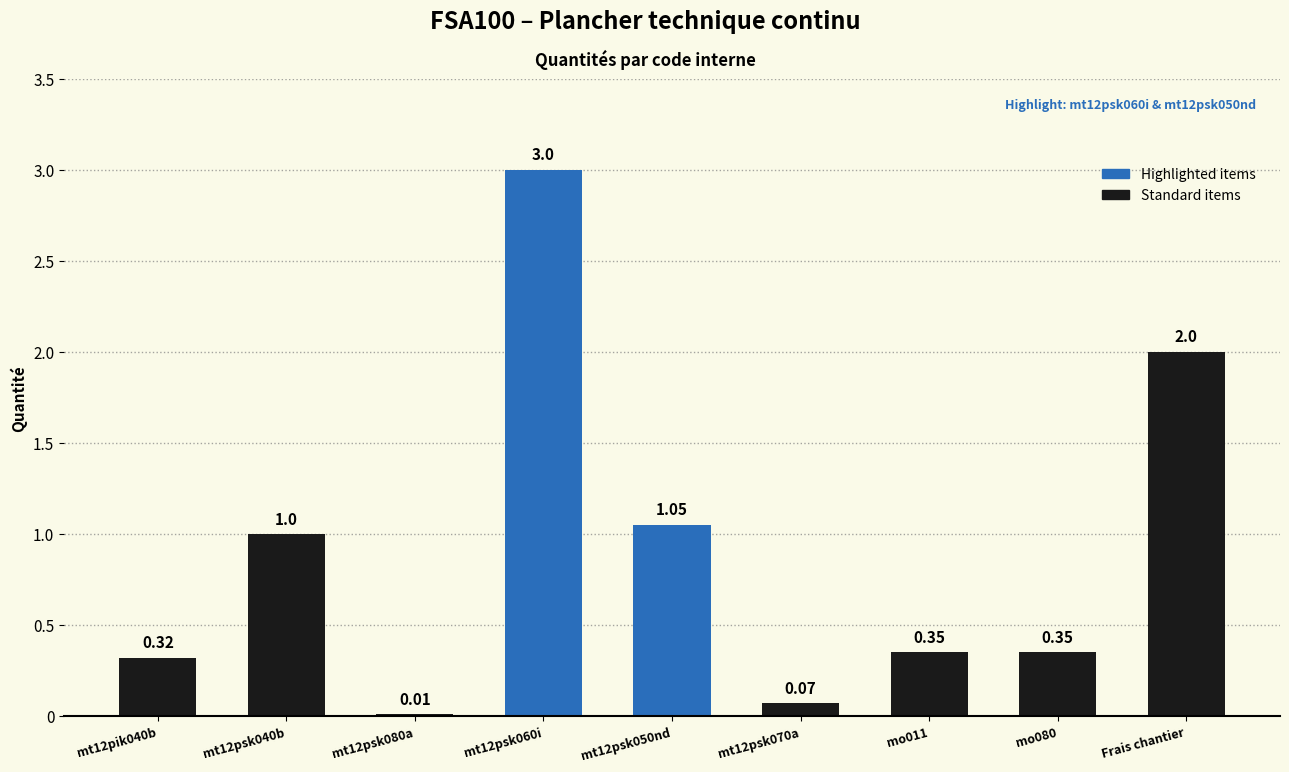

What is the change in value from mt12pik040b to mt12psk080a?

-0.3